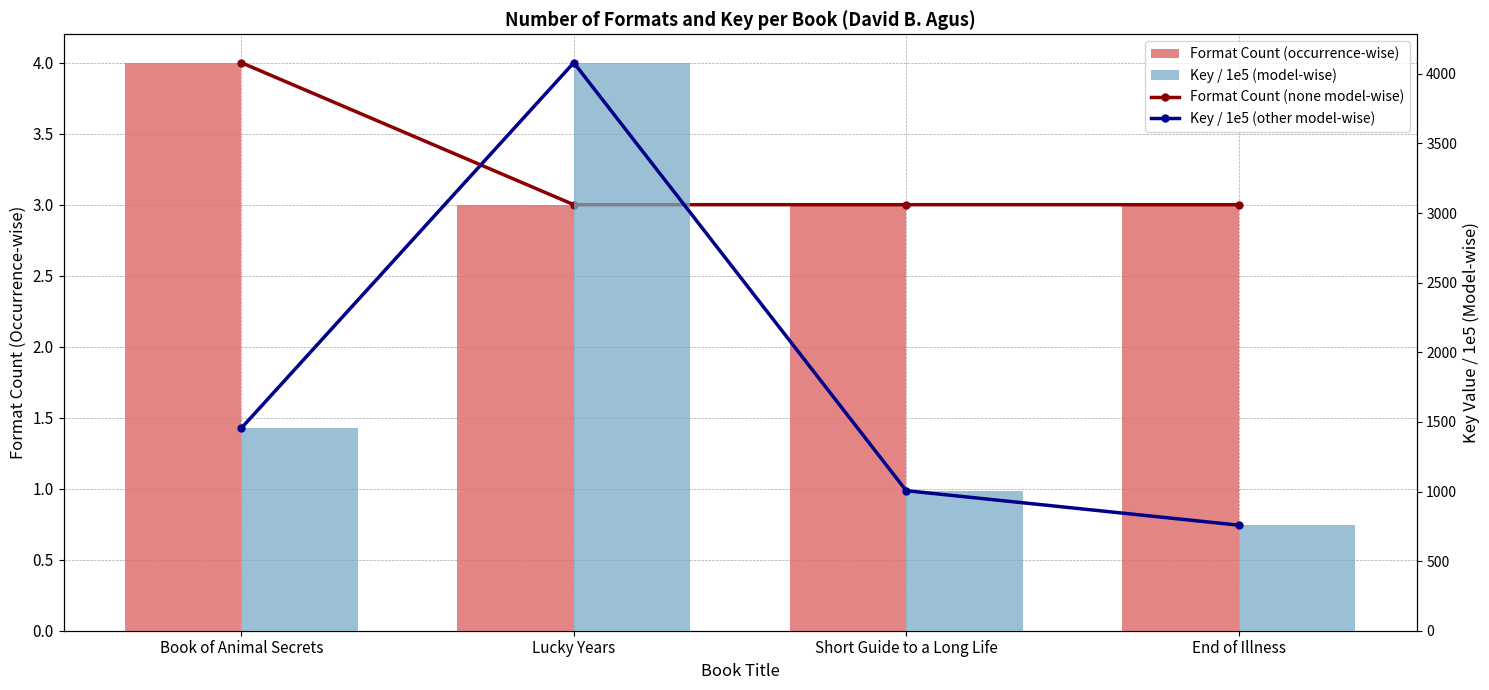

Which series has the largest range (max minus min)?

Key / 1e5 (other model-wise)